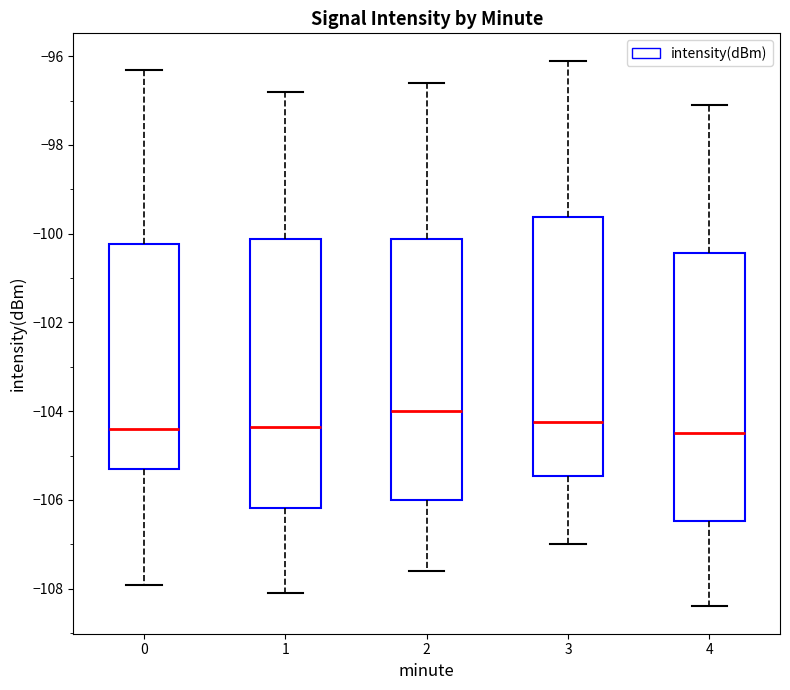

Reading left to right, read every box against the y-axis: the position of its median line, the range the box covers, and the ends of its whiskers. The values are not printed on the chart, so give them approximately, as read against the axis.

0: median -104.4, box -105.4 to -100.2, whiskers -108.0 to -96.4
1: median -104.4, box -106.2 to -100.2, whiskers -108.0 to -96.8
2: median -104.0, box -106.0 to -100.2, whiskers -107.6 to -96.6
3: median -104.2, box -105.4 to -99.6, whiskers -107.0 to -96.0
4: median -104.4, box -106.4 to -100.4, whiskers -108.4 to -97.0